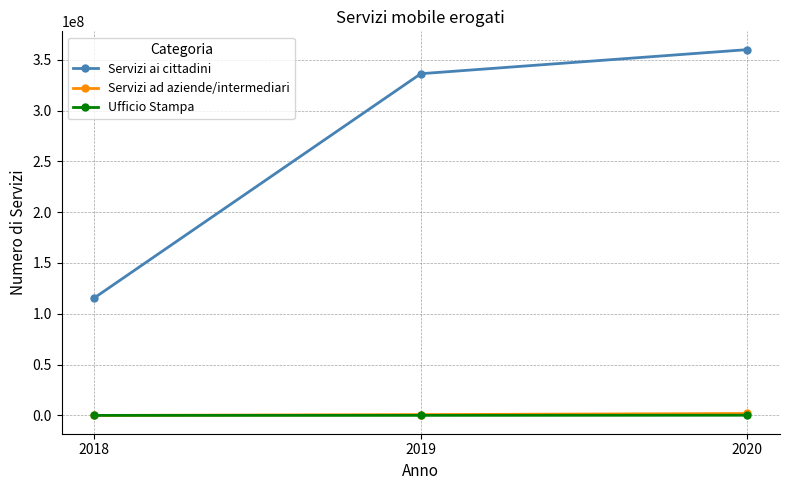

Which series has the largest total across all categories?

Servizi ai cittadini